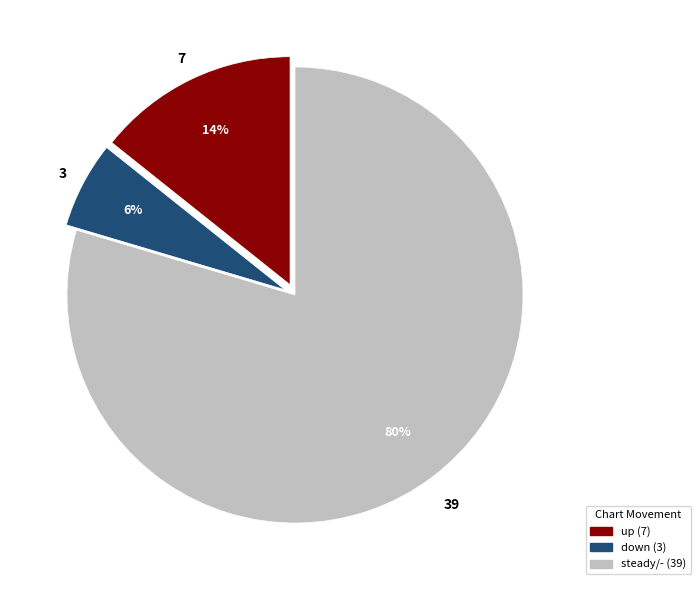

Does any single category account for the majority?

Yes